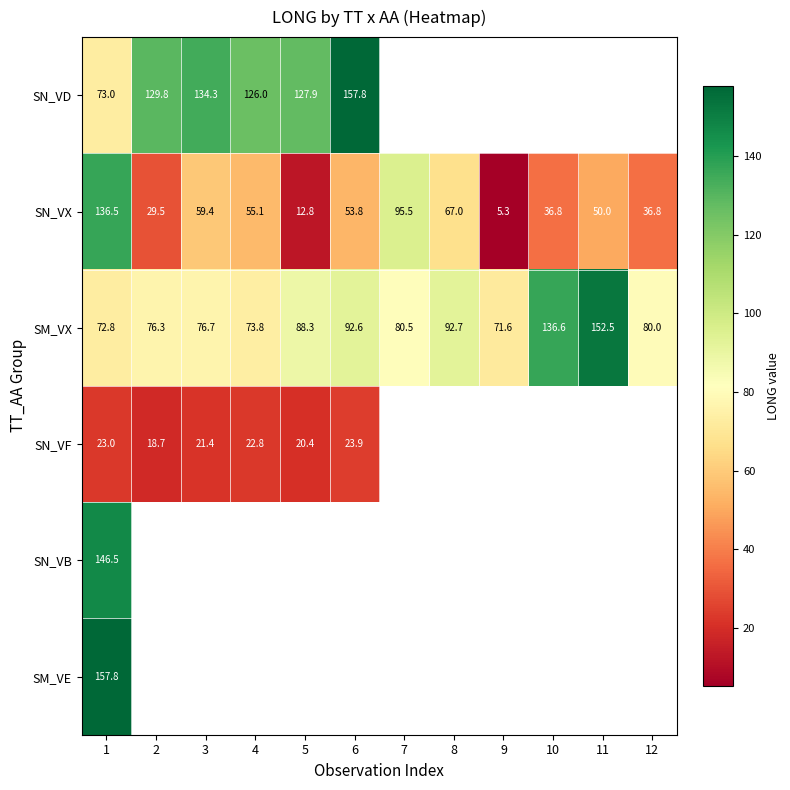

What is the difference between the SM_VX values at 9 and 6?

21.0